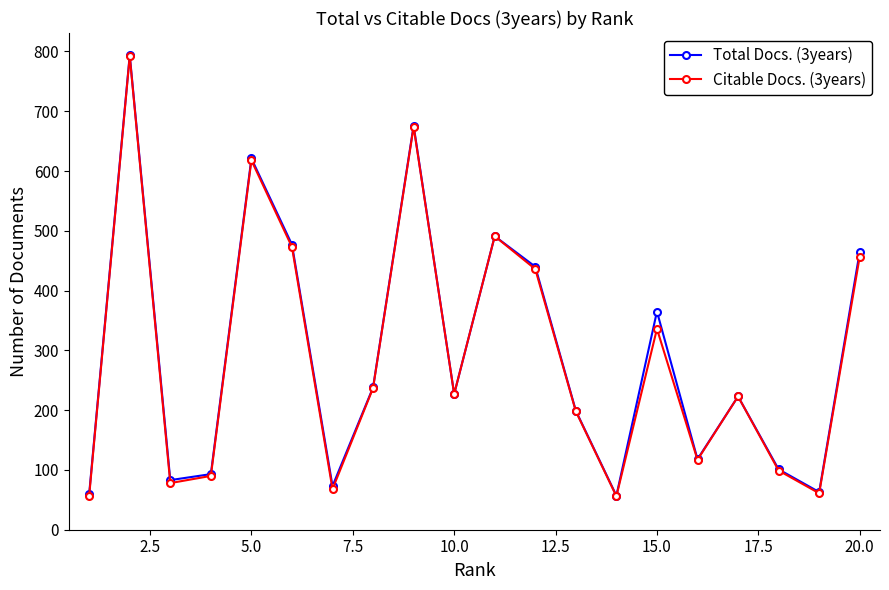

What is the maximum value for Total Docs. (3years)?

794